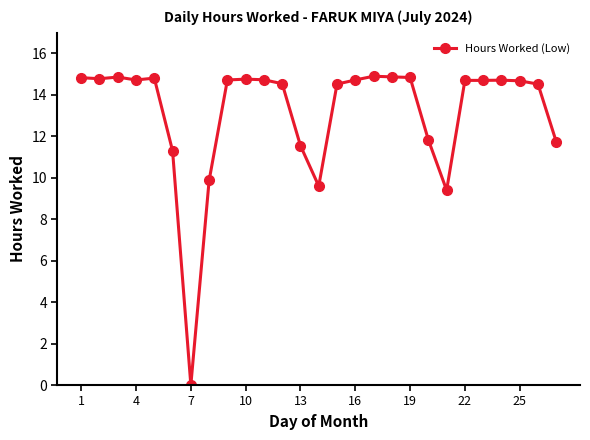

True or false: there are more than 2 points higher than both neighbors.

True